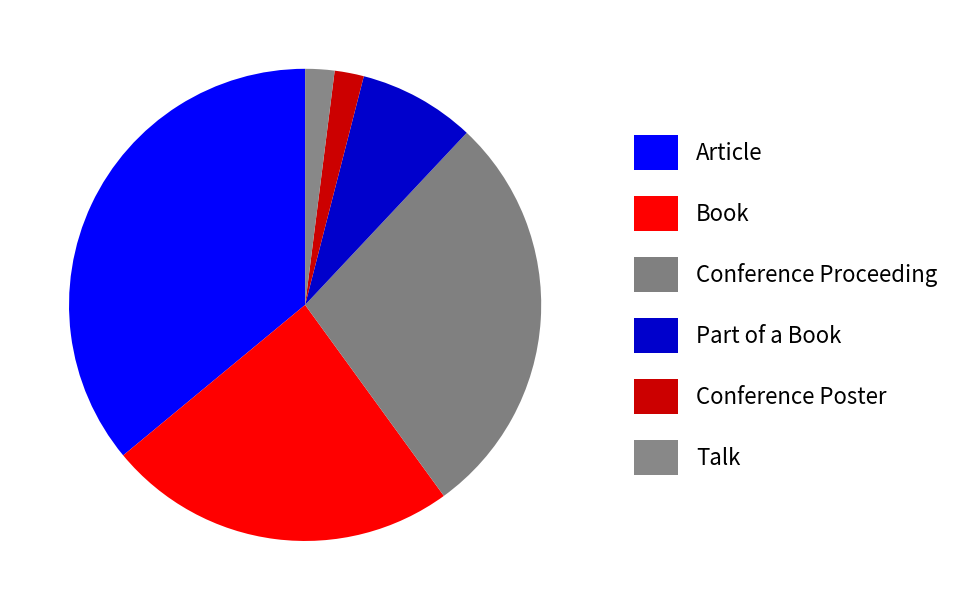

How many slices are in this pie chart?

6